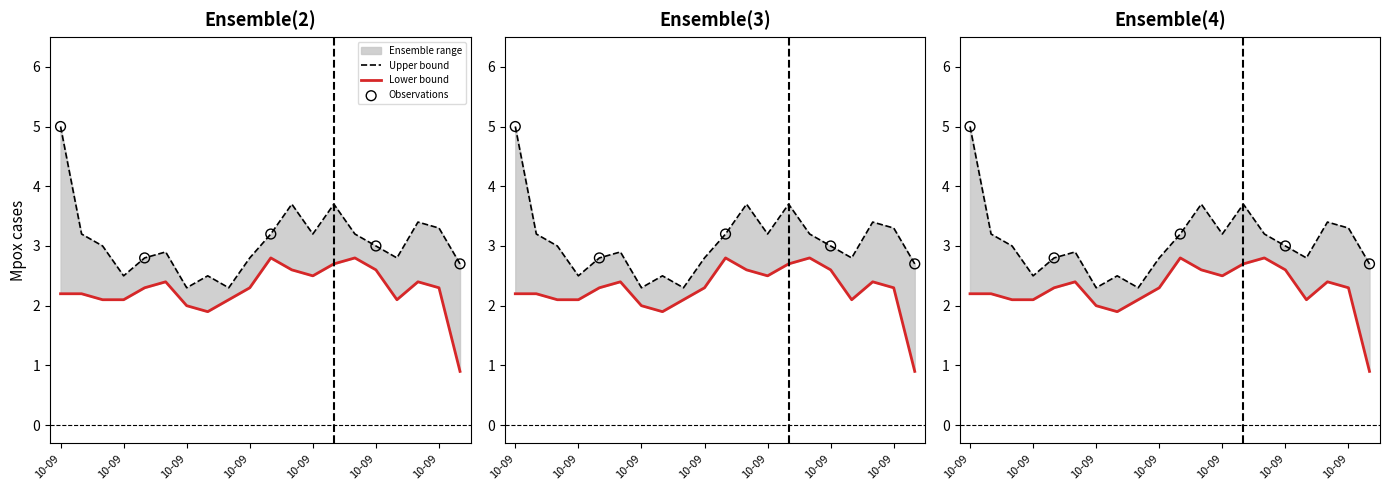

What is the total value across all series at 1998/10/09 01:10?

12.4